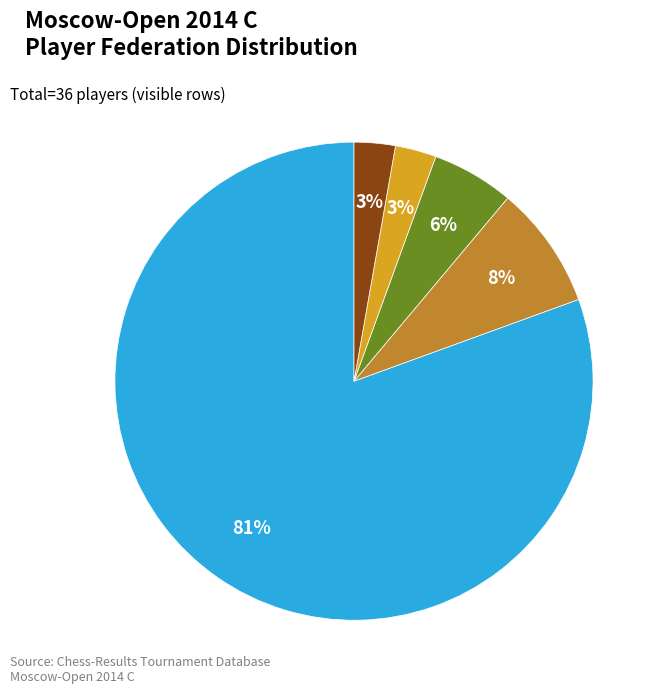

What percentage is the BLR slice, to the nearest percent?

6%